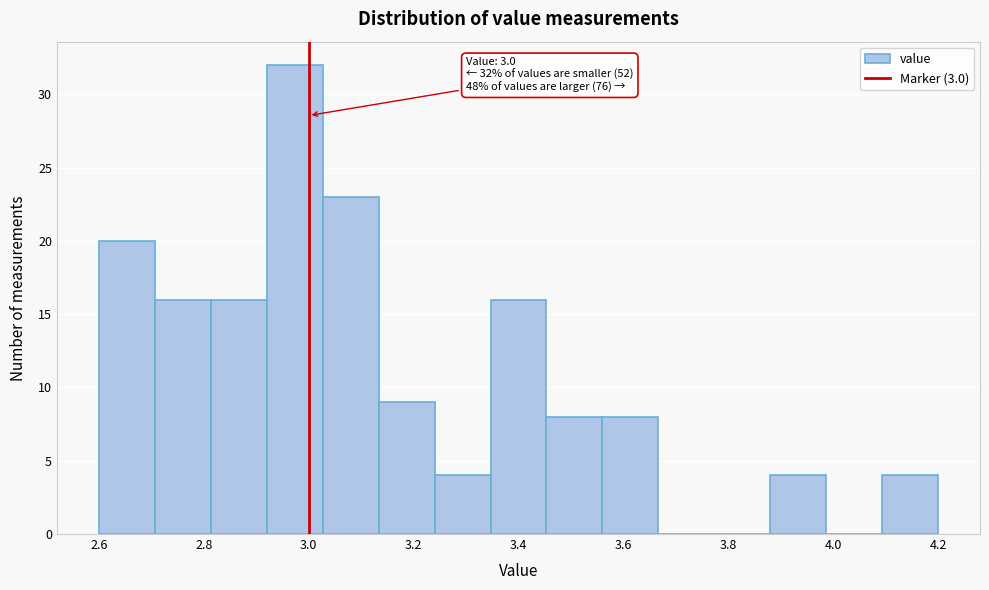

Which range on the x-axis has the tallest bar?

2.92 to 3.02